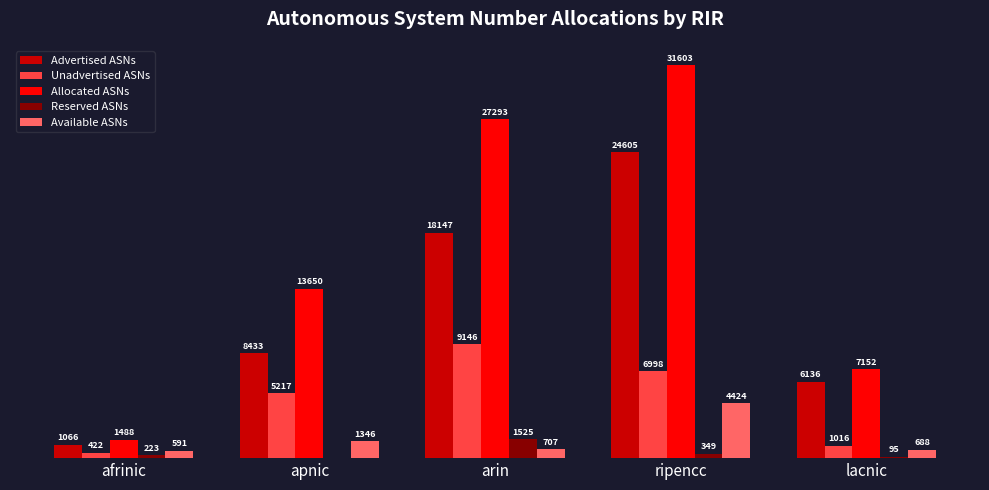

Is the value of Allocated ASNs at apnic greater than the value of Reserved ASNs at lacnic?

Yes